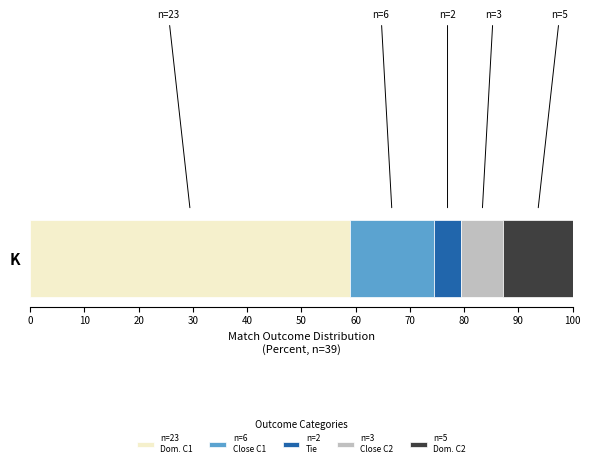

How many series are shown in this chart?

5